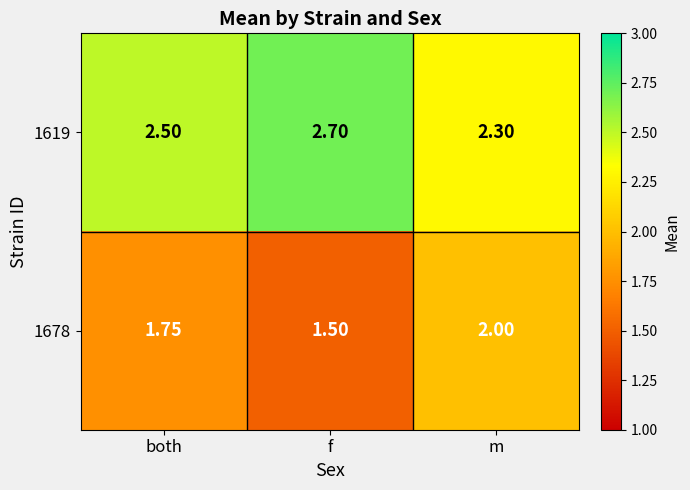

Which series changed the most between f and m?

1678